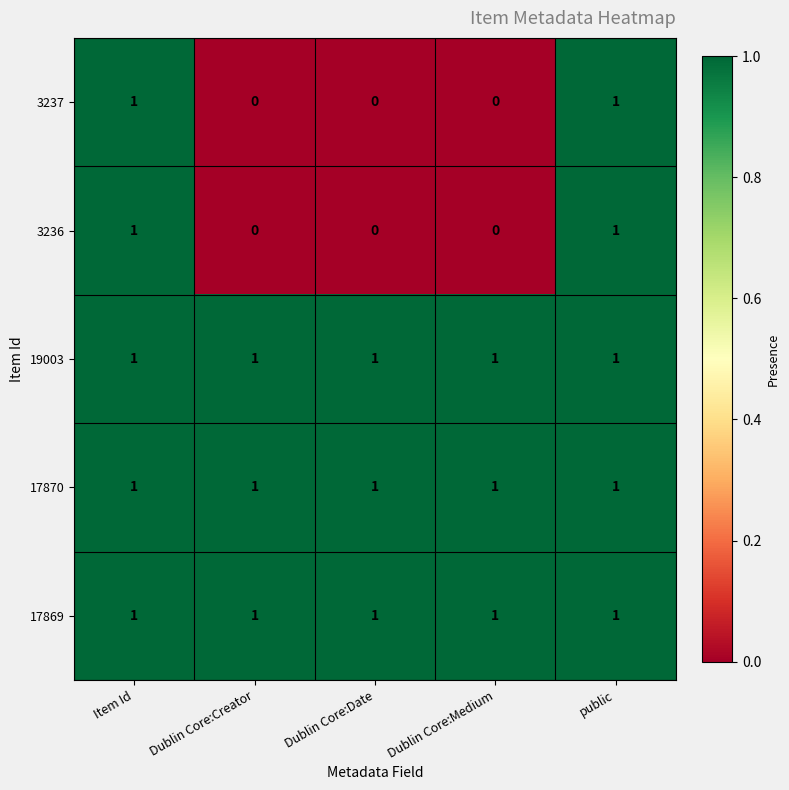

At how many categories does at least one series exceed 0?

5